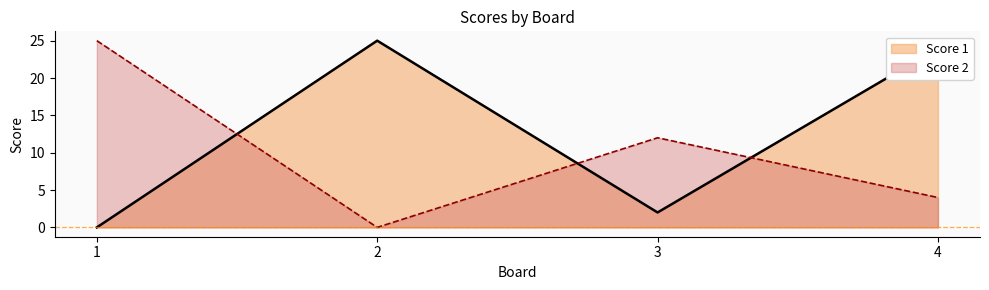

Between 1 and 4, which series saw the biggest shift?

Score 1